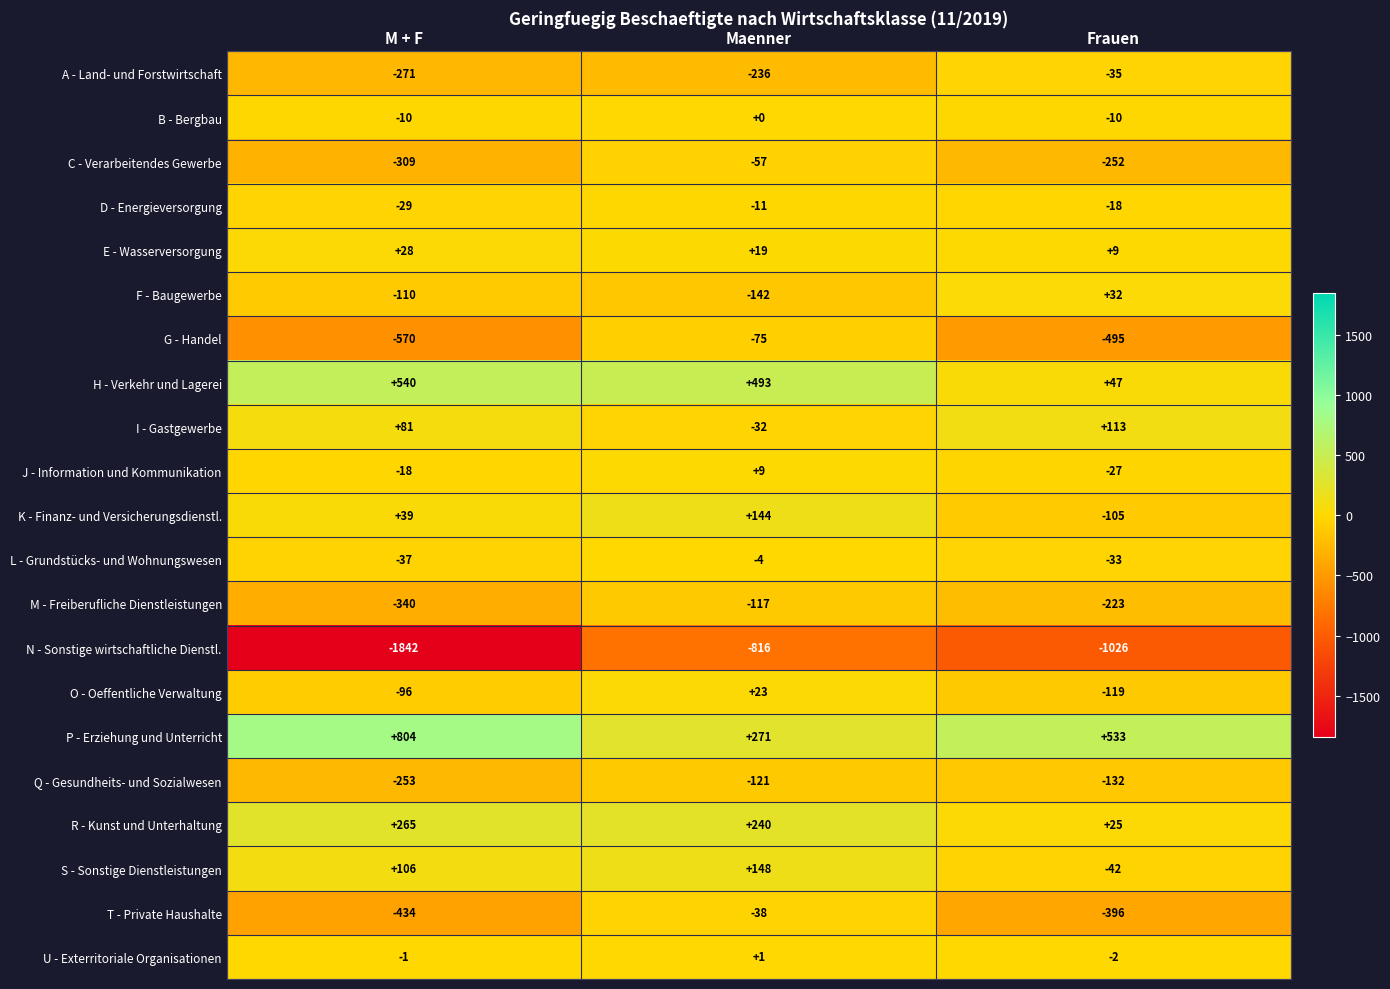

The L - Grundstücks- und Wohnungswesen series shows -16 at M + F. True or false?

False